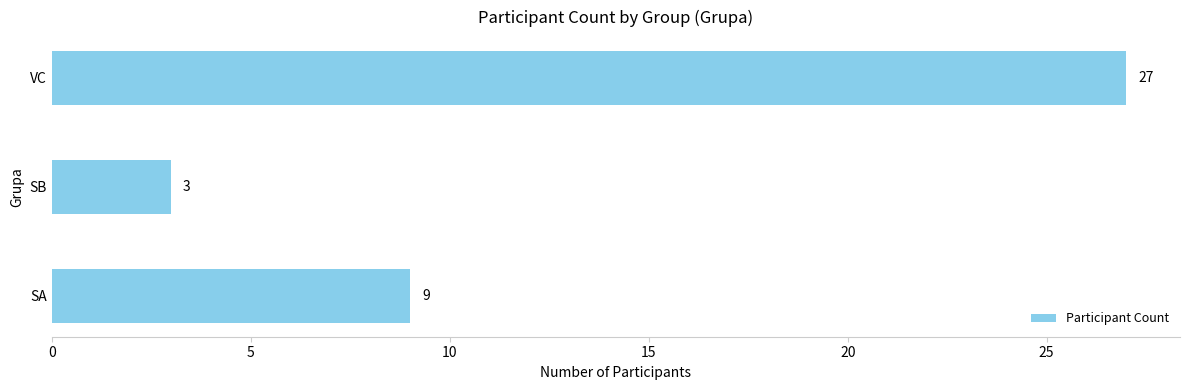

What is the maximum value shown in the chart?

27